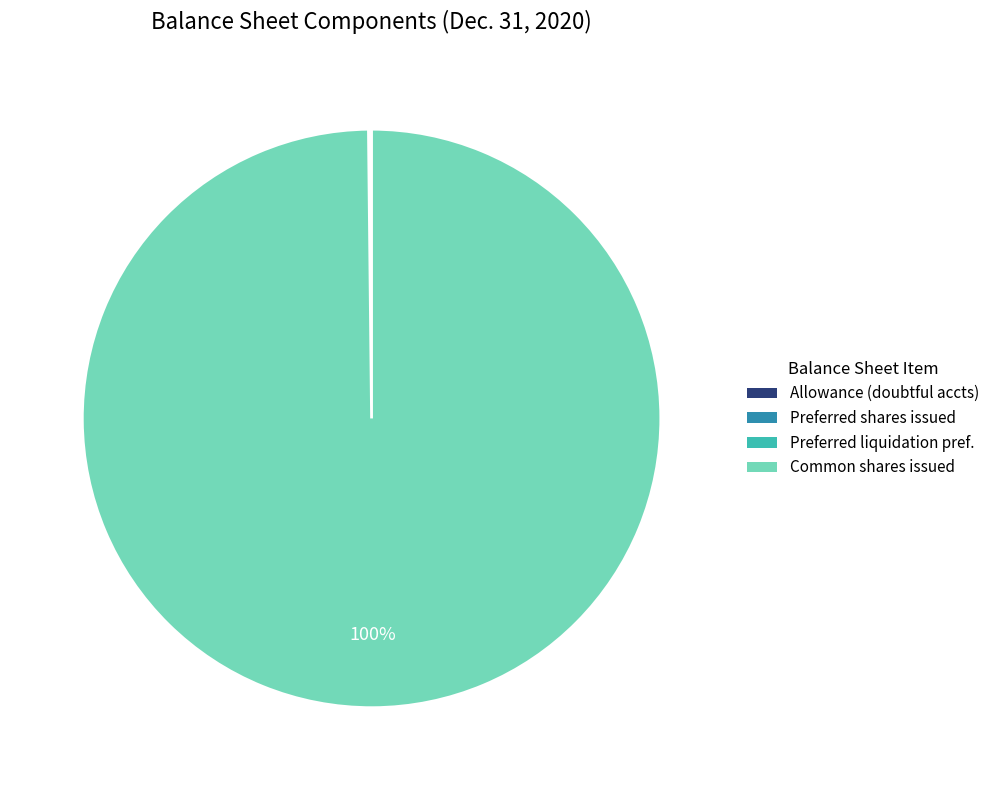

What is the majority slice?

Common shares issued